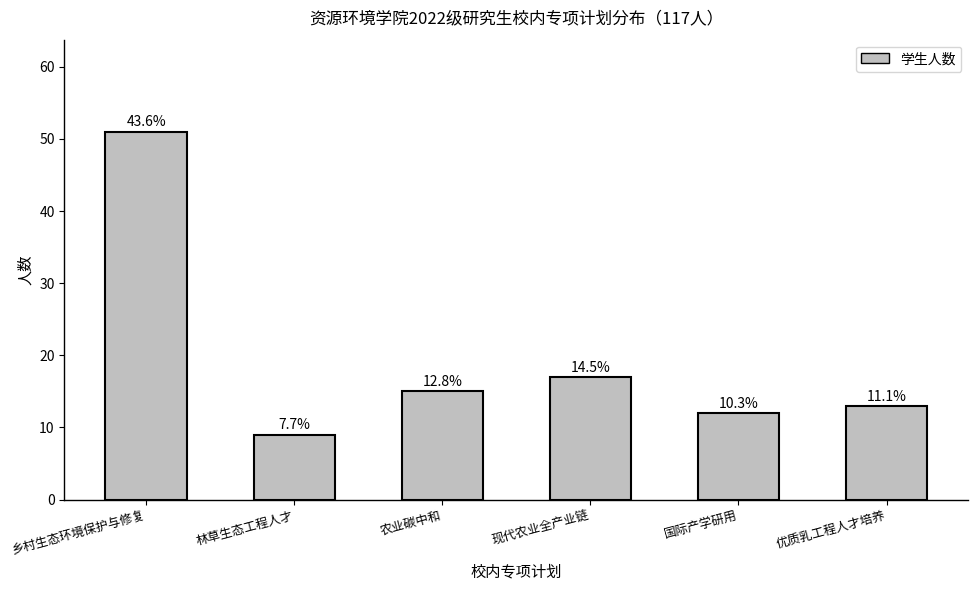

Reading left to right, transcribe all the data shown in this chart.

51	9	15	17	12	13